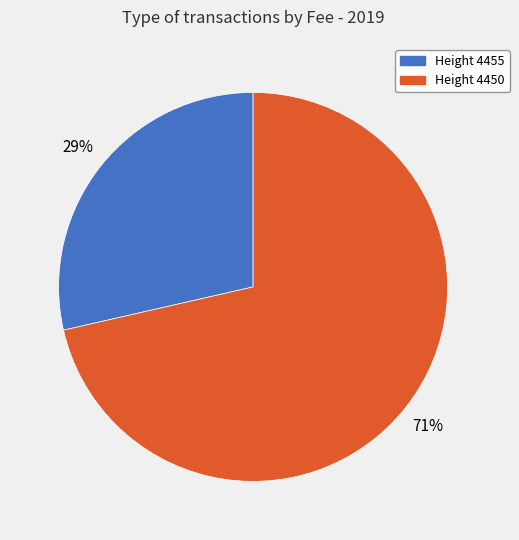

To the nearest percent, what percentage of the pie is Height 4455?

29%